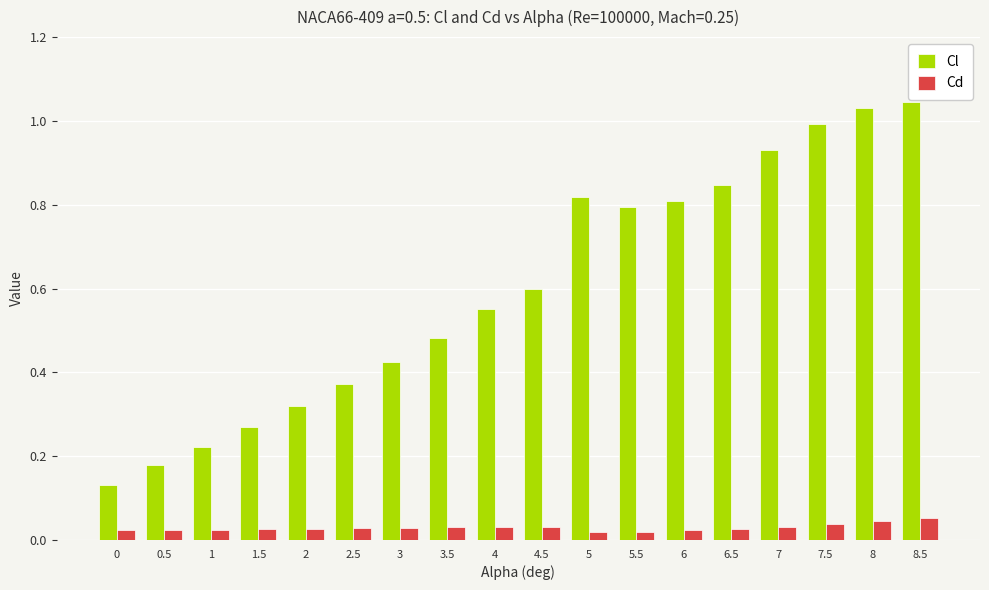

Which series has the widest spread of values?

Cl